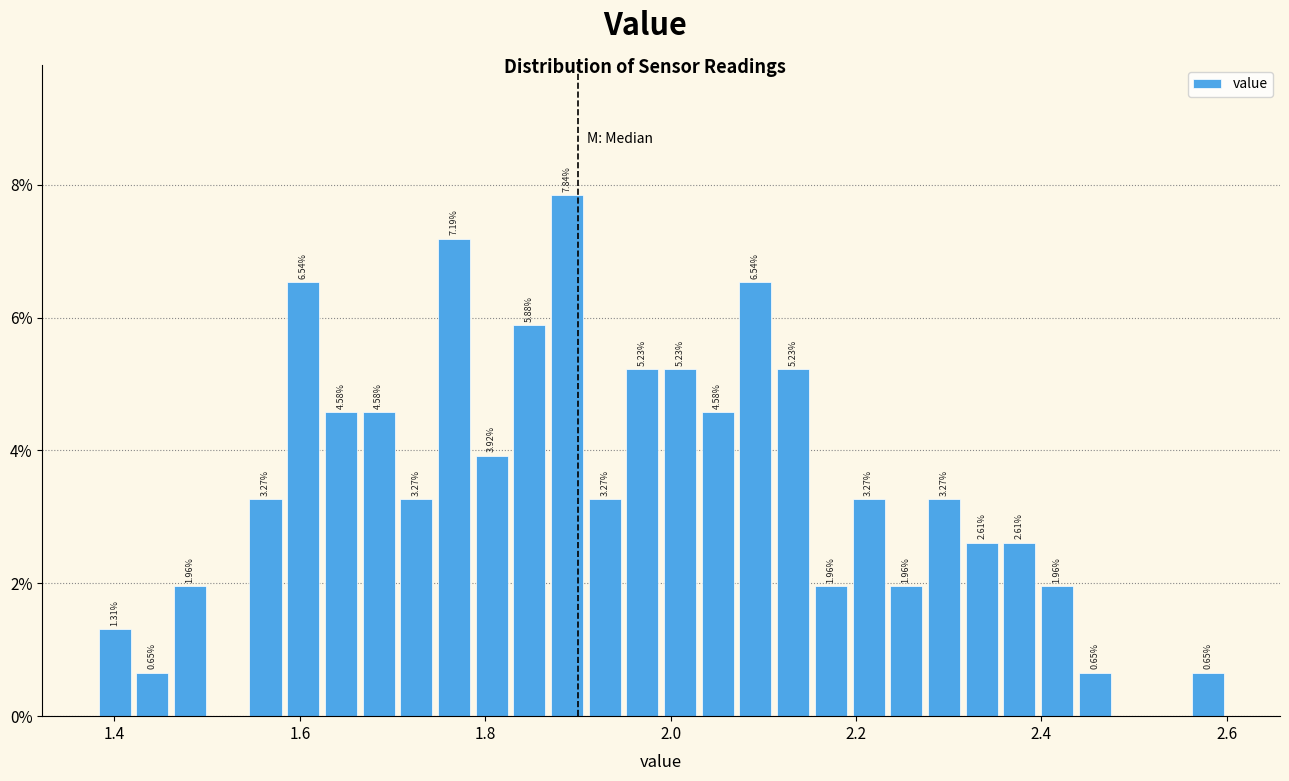

Read against the x-axis, roughly where is the centre of the tallest bar?

1.88